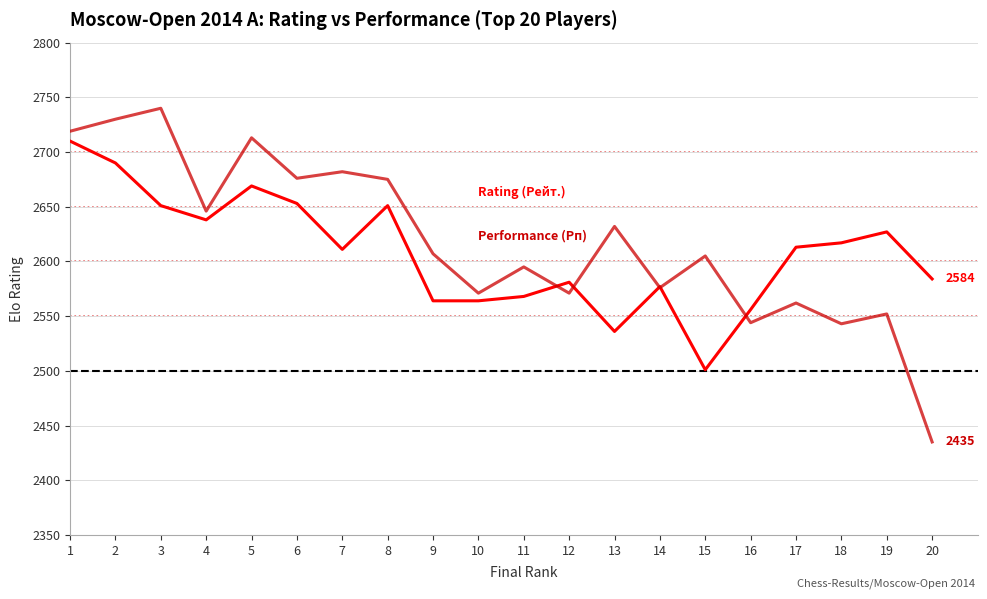

What is the total value across all series at 19?

5179